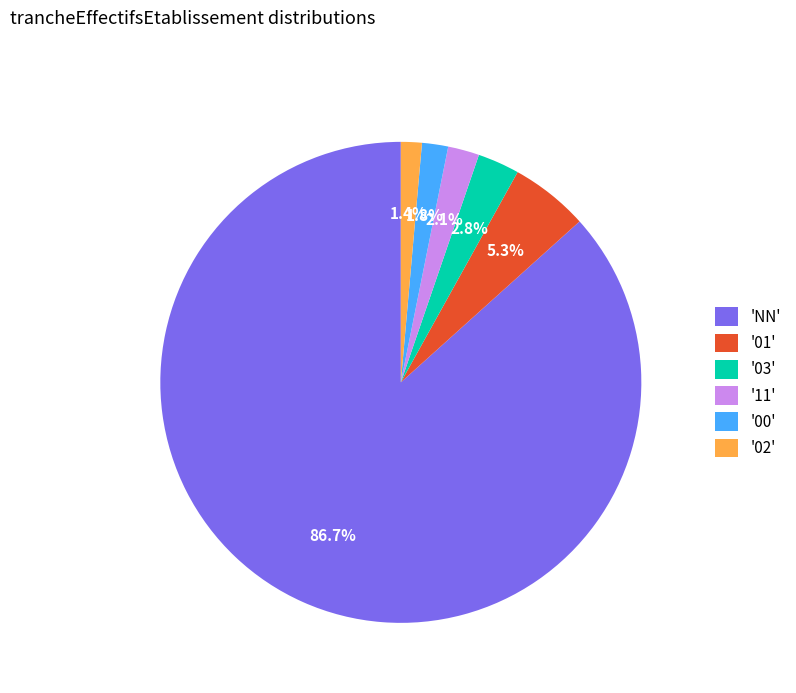

Does any single category account for the majority?

Yes